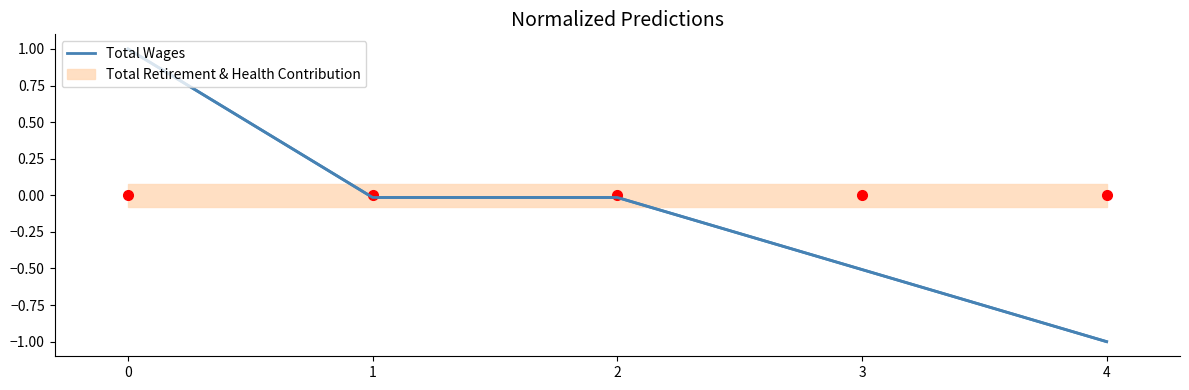

What is the value of the 1st point from the left?

1.0